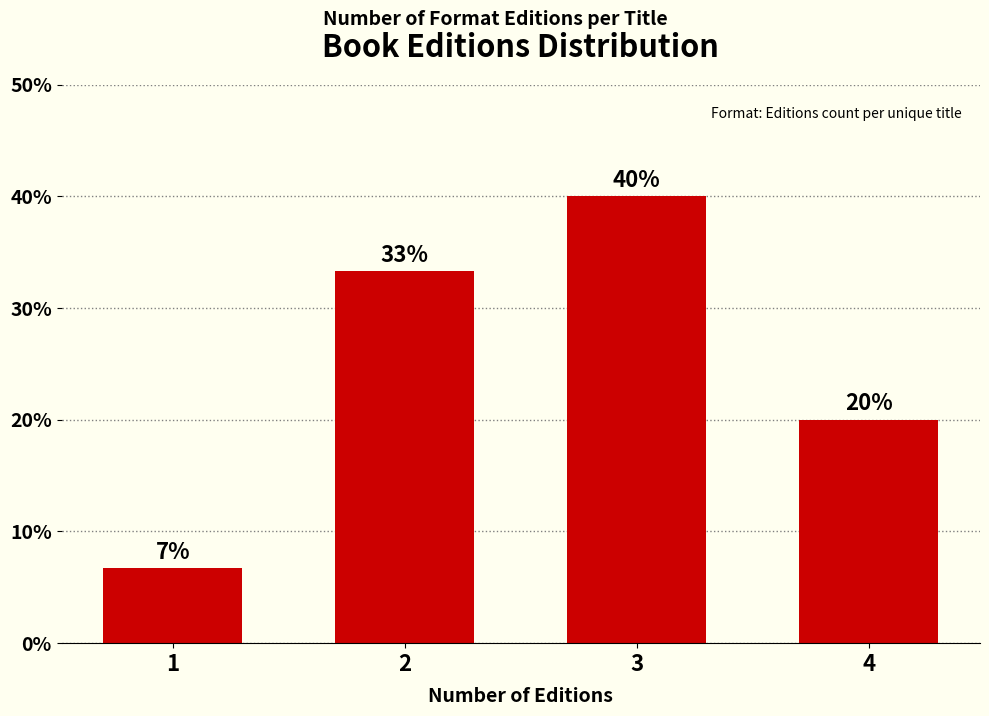

What is the greatest value displayed?

40.0